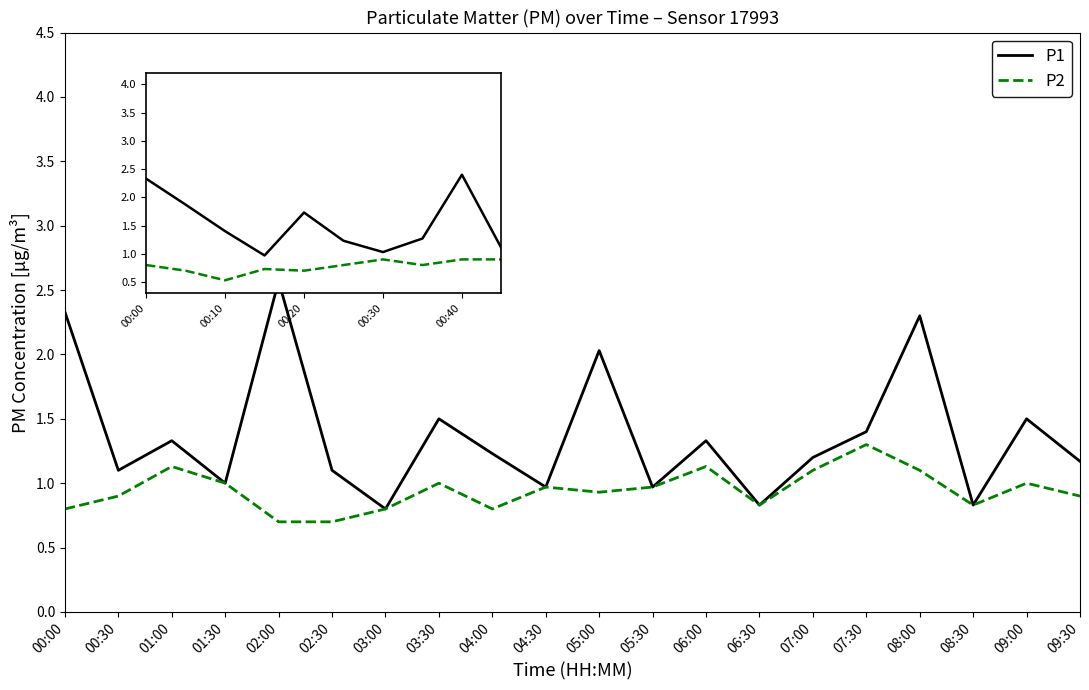

Between 05:00 and 08:00, which series saw the biggest shift?

P1